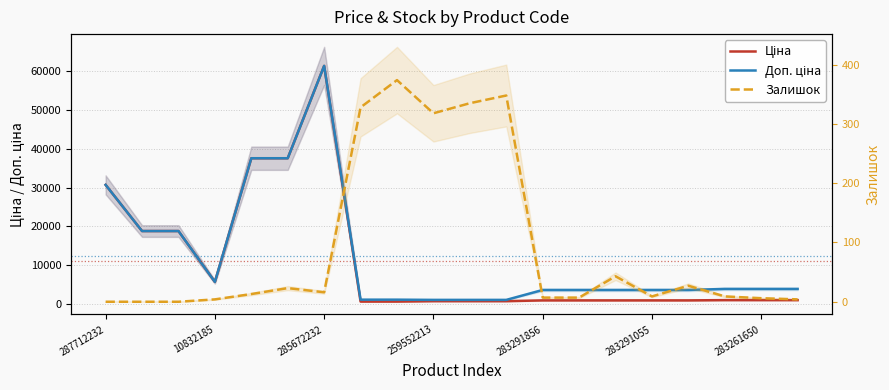

At how many categories does at least one series exceed 46559?

1